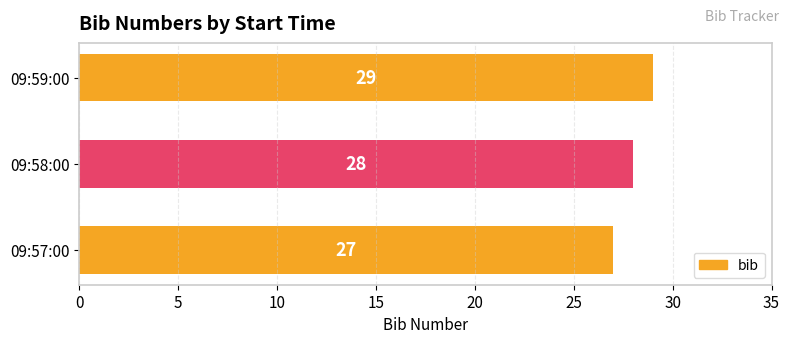

At which label is the value closest to 28?

09:58:00